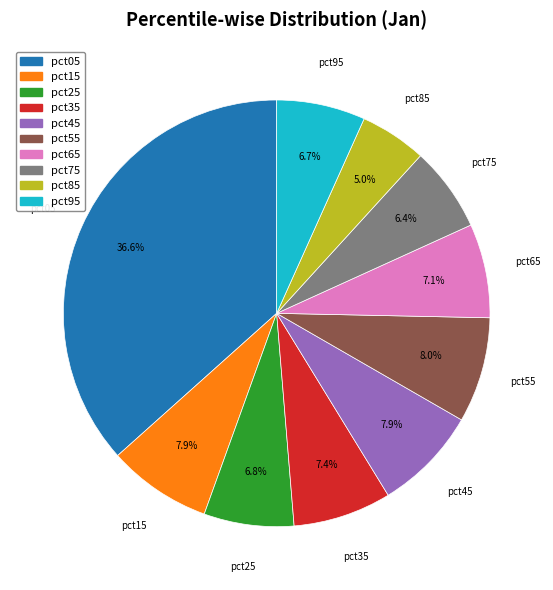

Is it true that pct05 is 37% of the pie?

True